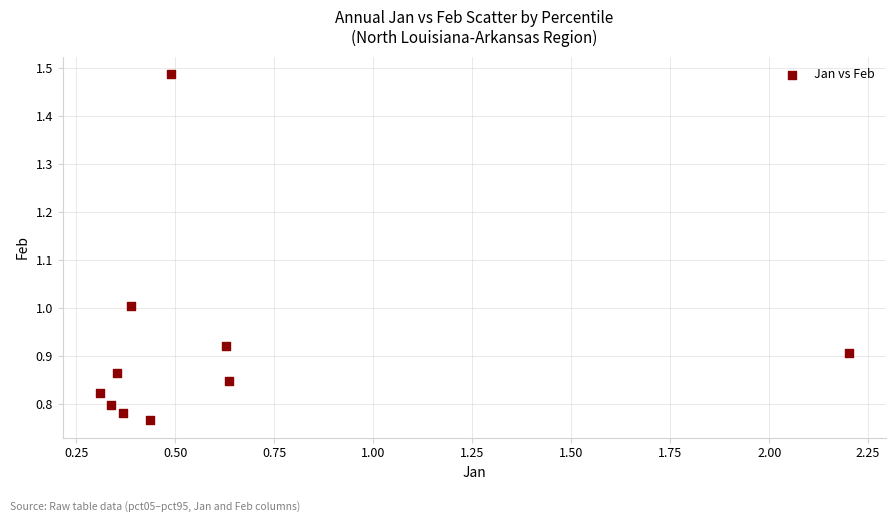

What is the average X value?

0.6